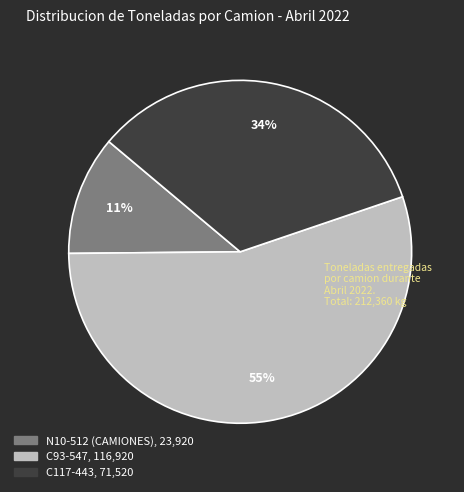

True or false: C93-547 accounts for 41% of the total.

False